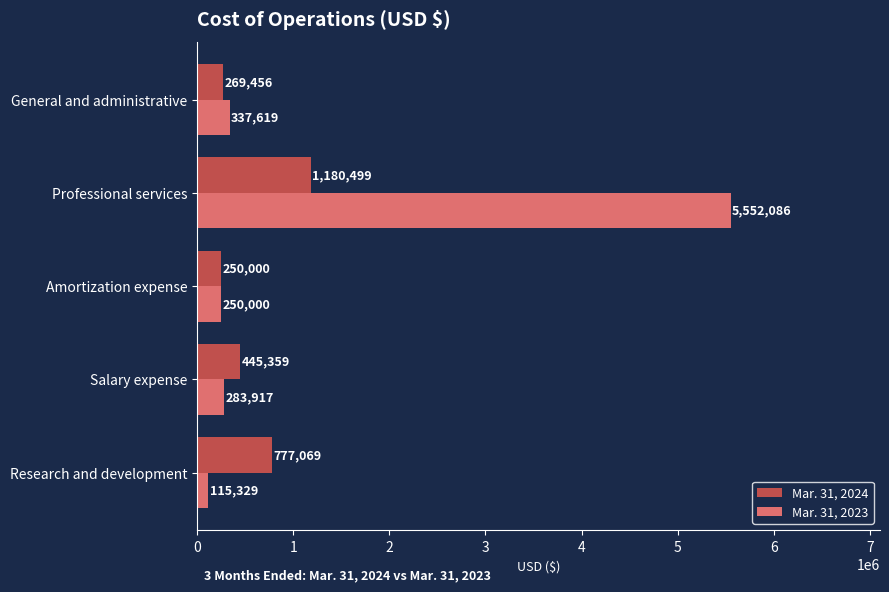

At which category is the sum across all series the highest?

Professional services